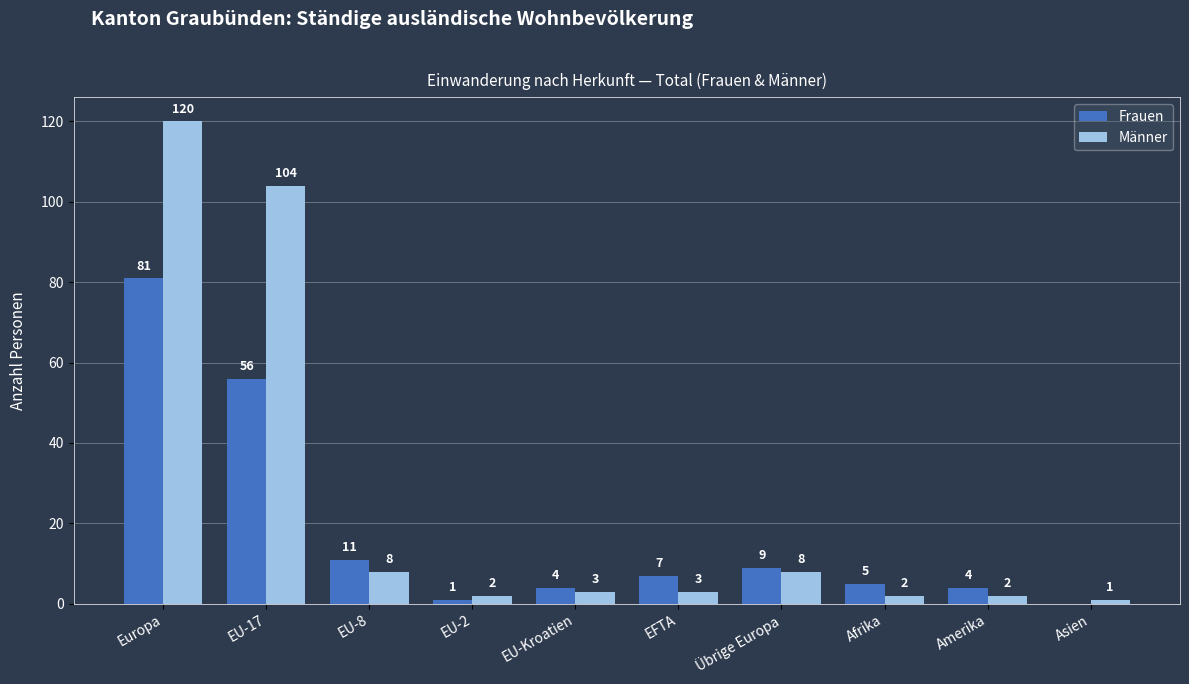

Where does the Frauen series first go above 7?

Europa